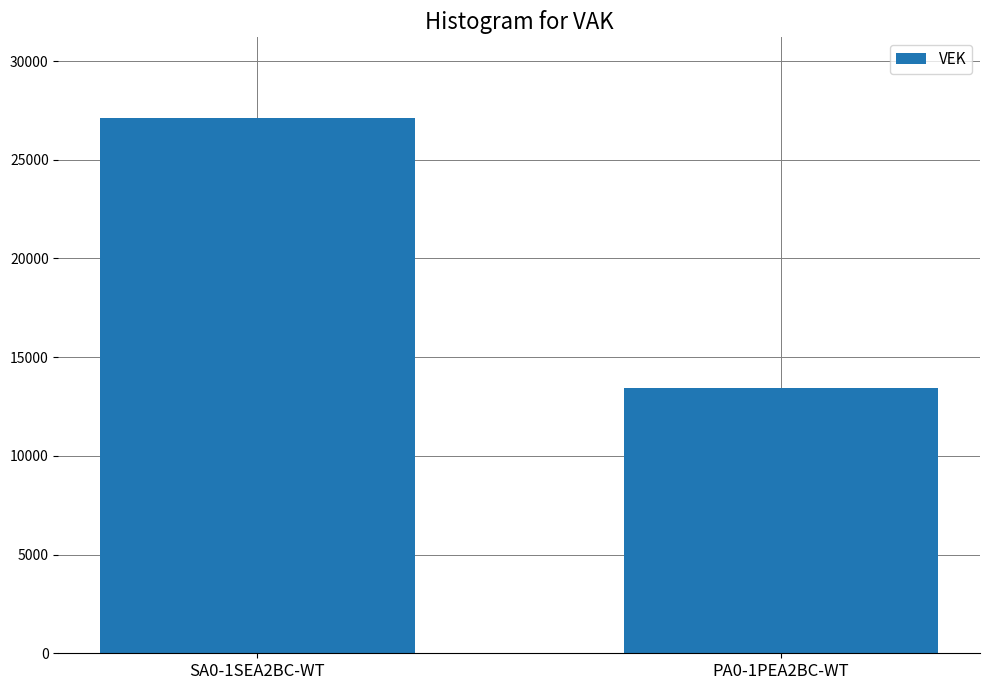

Are the bars horizontal?

No